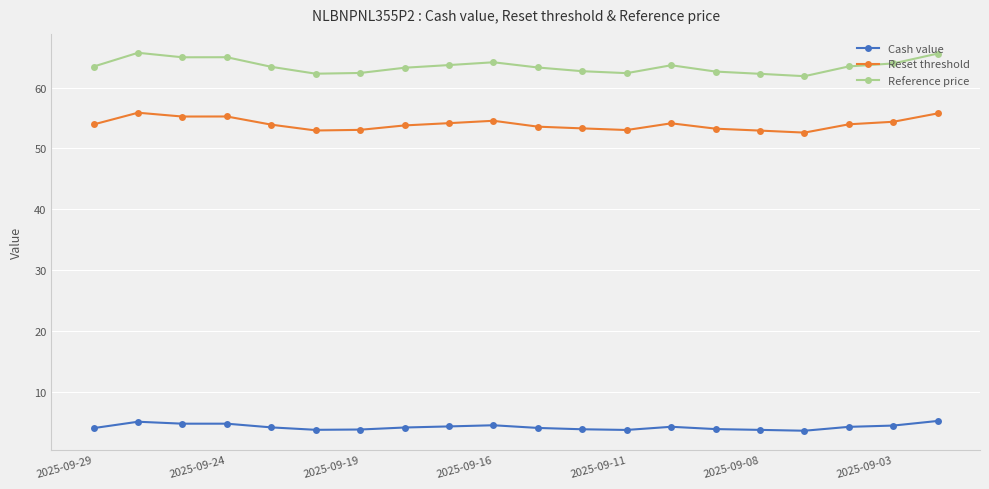

What is the difference between the maximum and minimum values in the Reset threshold series?

3.3